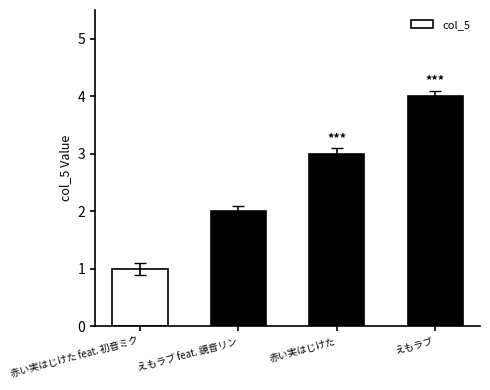

Count the number of categories in the chart.

4